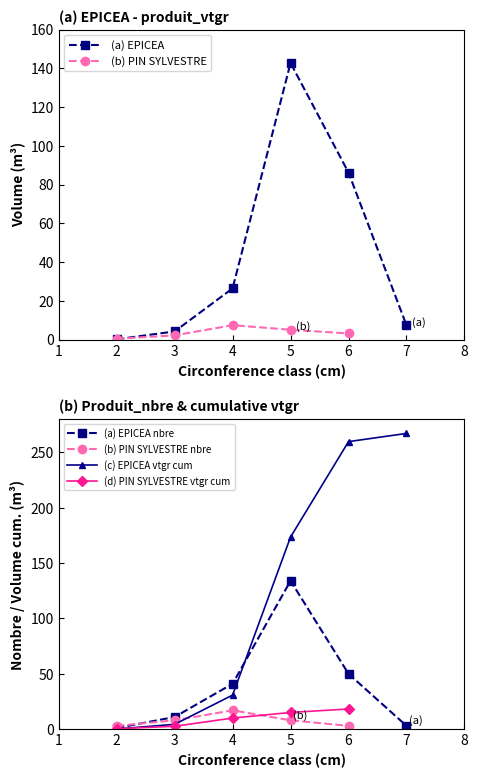

Which has a higher value, 7 or 3?

7